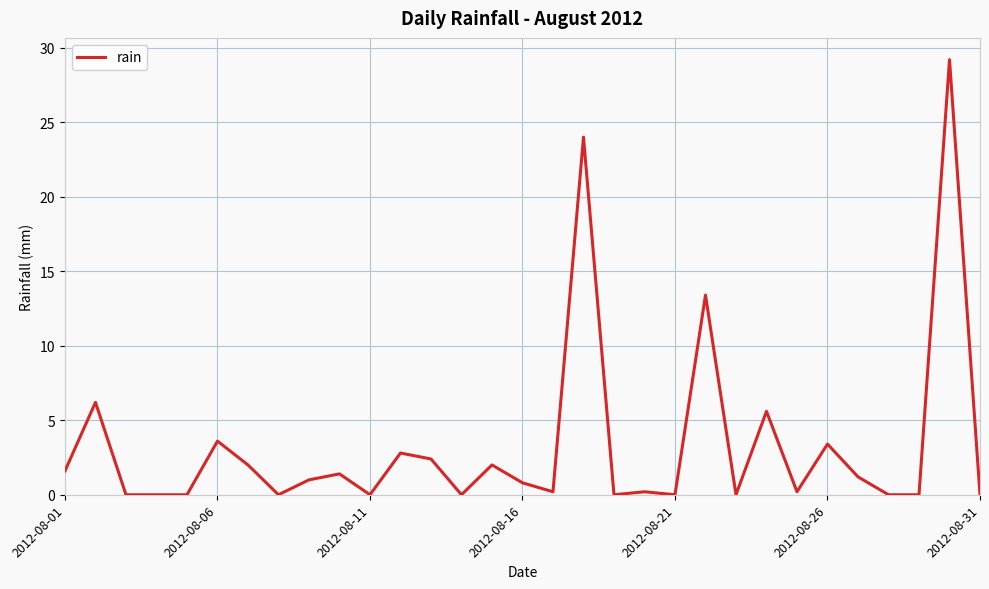

Does the chart display data point markers on the line(s)?

No